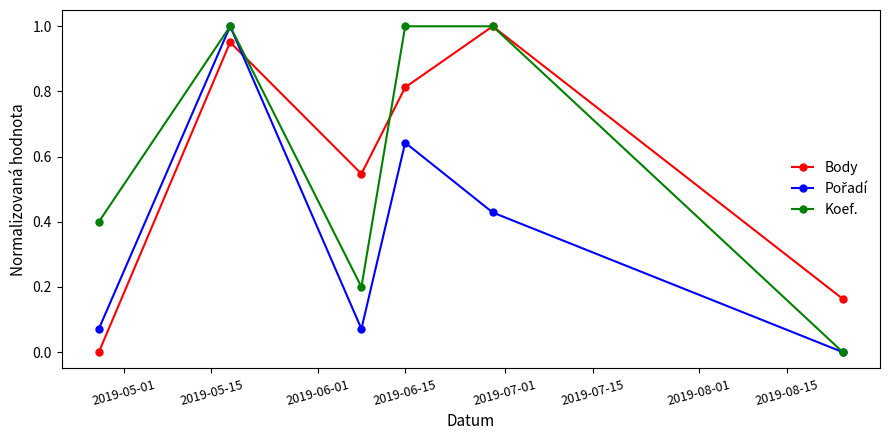

Does the chart have visible grid lines?

No